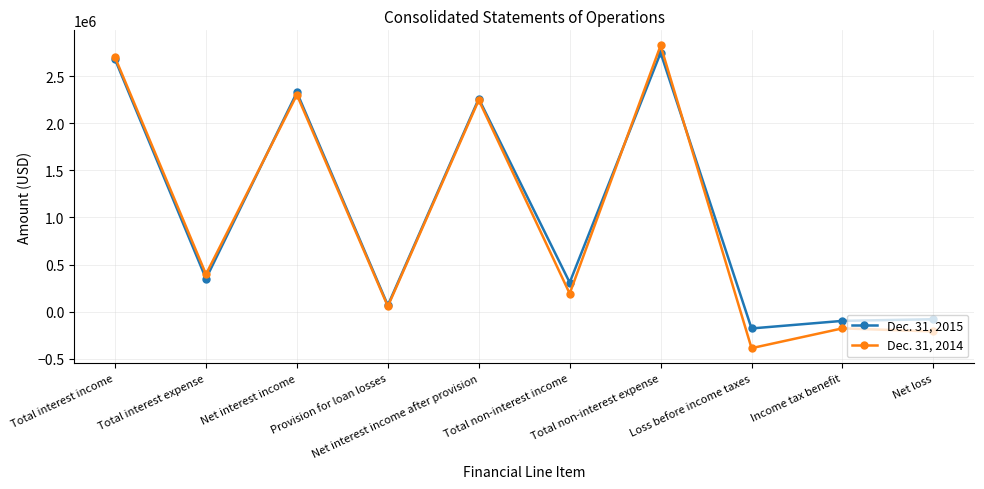

What is the label of the 7th point from the left?

Total non-interest expense